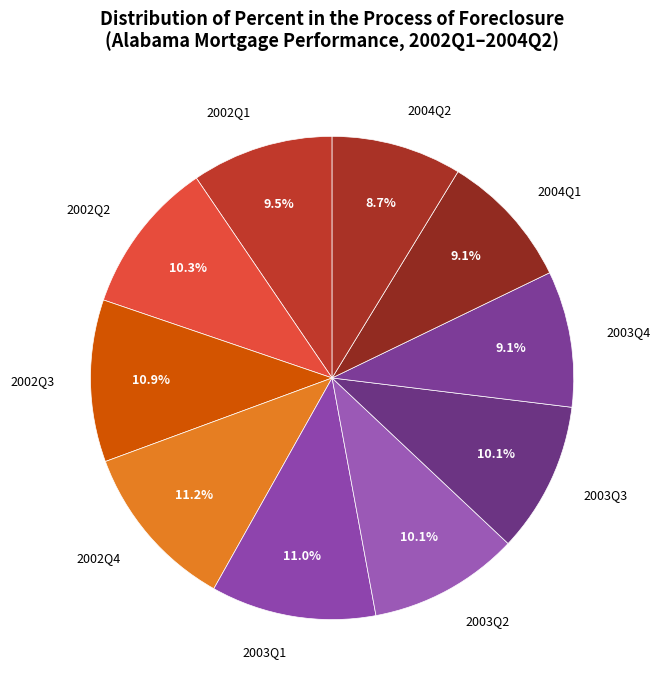

Approximately how many times larger is the value at 2002Q2 compared to 2004Q2?

1.2